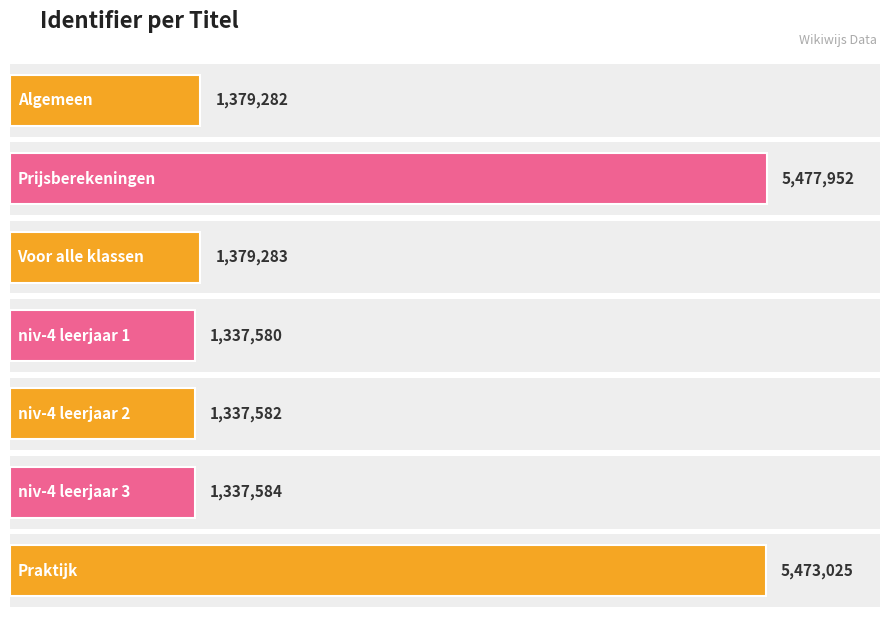

At which label does the data first exceed 1379282?

Prijsberekeningen